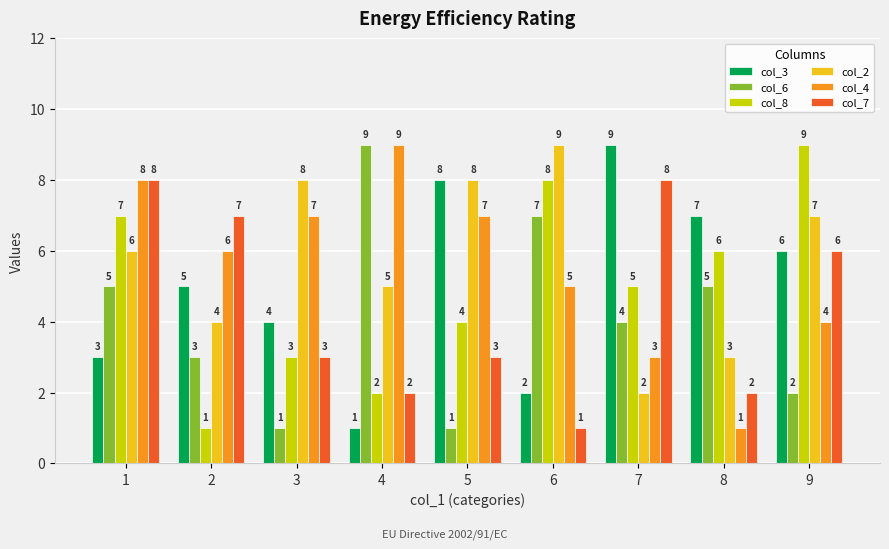

What are all the series names shown in the legend?

col_3, col_6, col_8, col_2, col_4, col_7